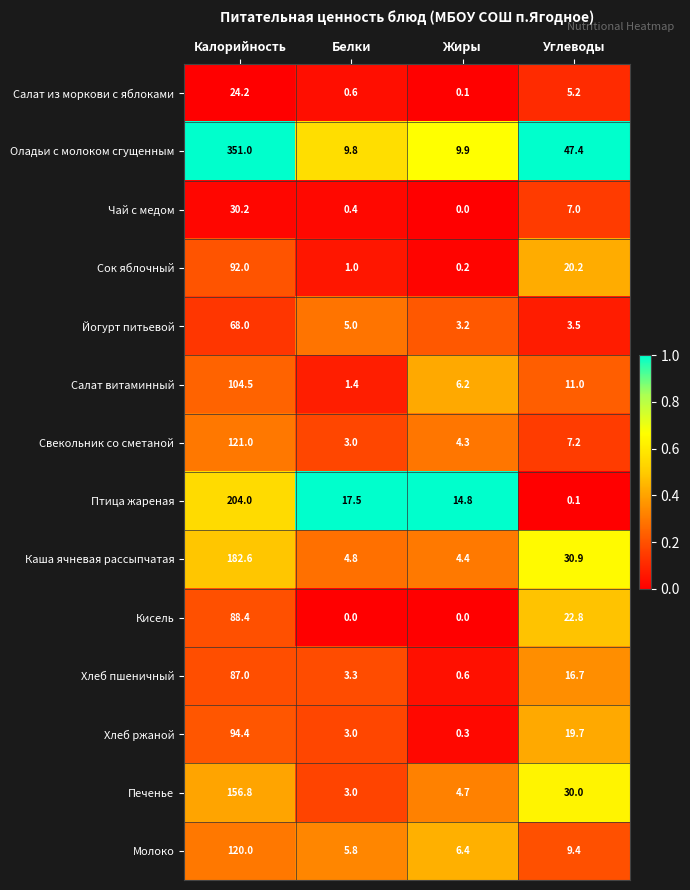

What is the difference between the highest and lowest values at Белки?

17.5